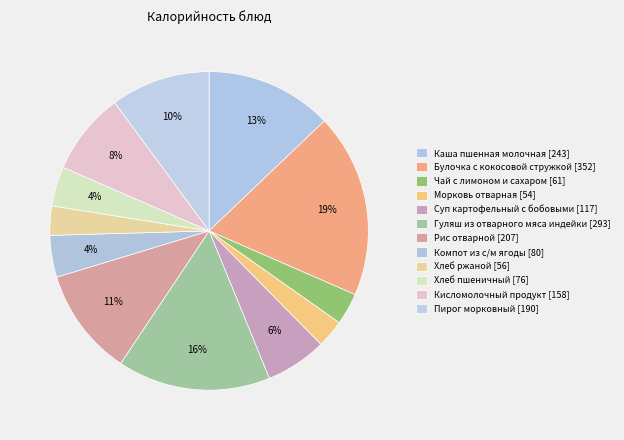

How many slices are in this pie chart?

12